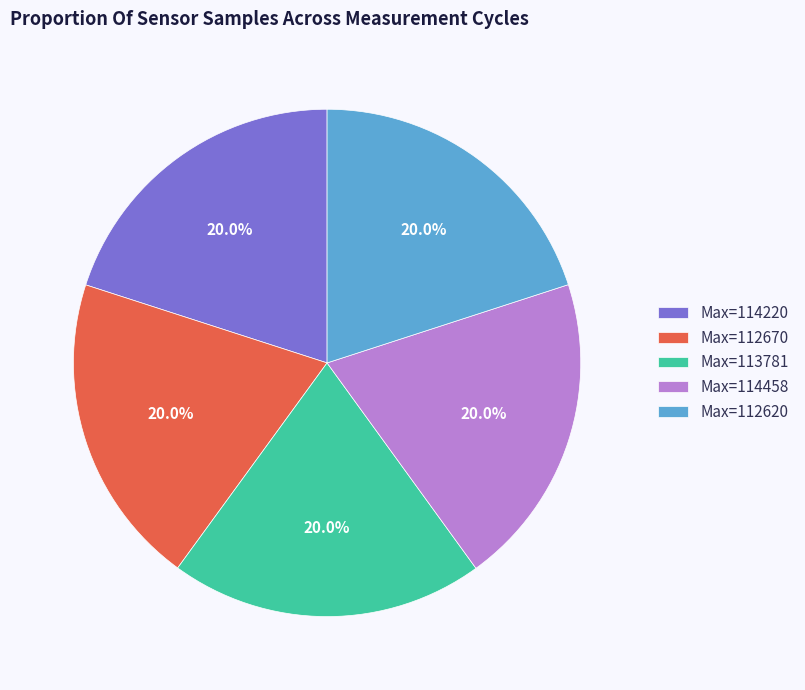

How many slices are in this pie chart?

5